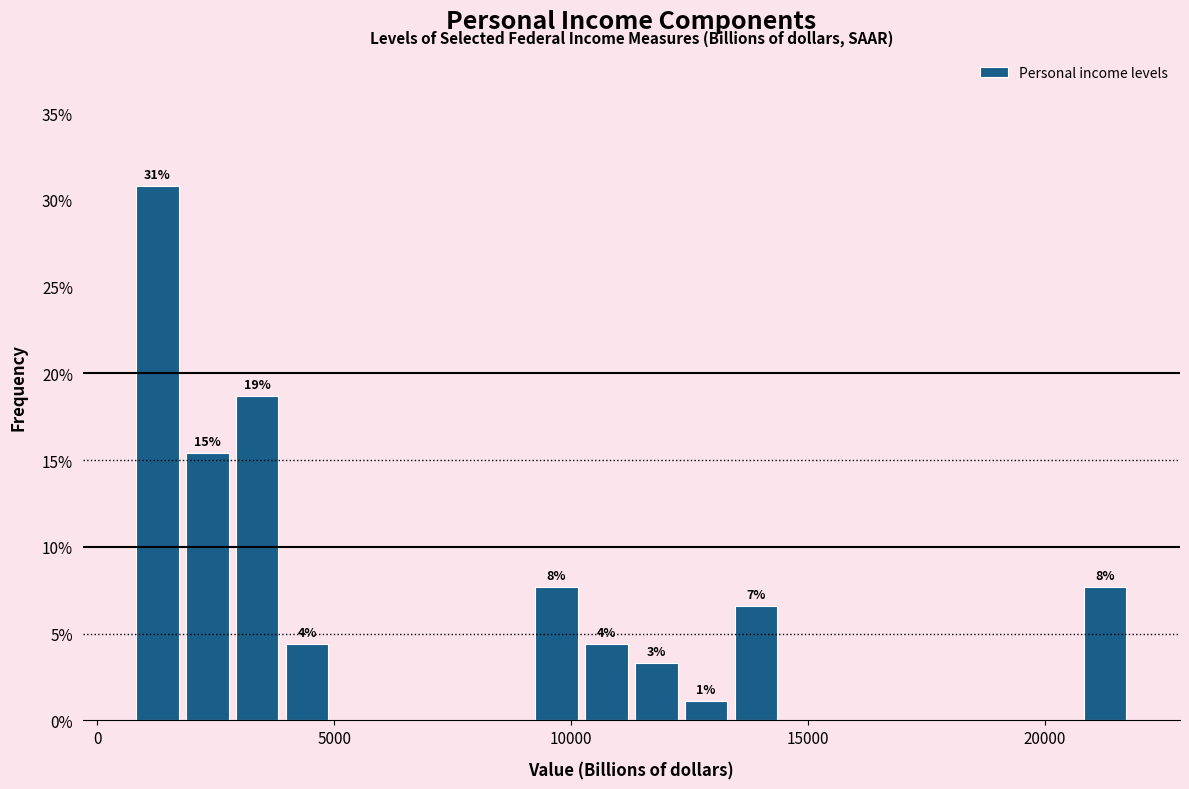

Read against the x-axis, roughly where is the centre of the tallest bar?

1500